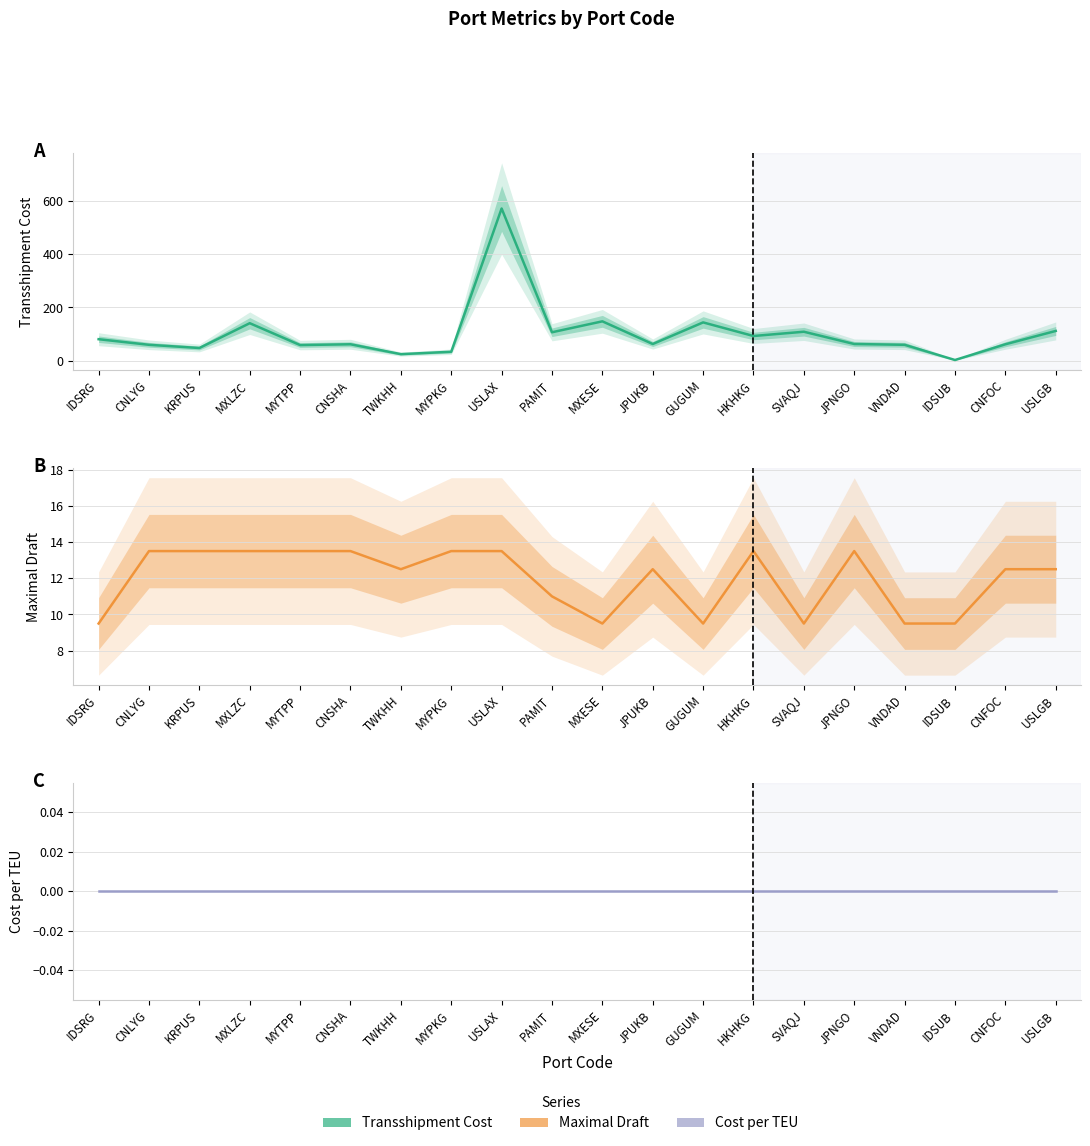

How many values in the Maximal Draft series are below 12?

7